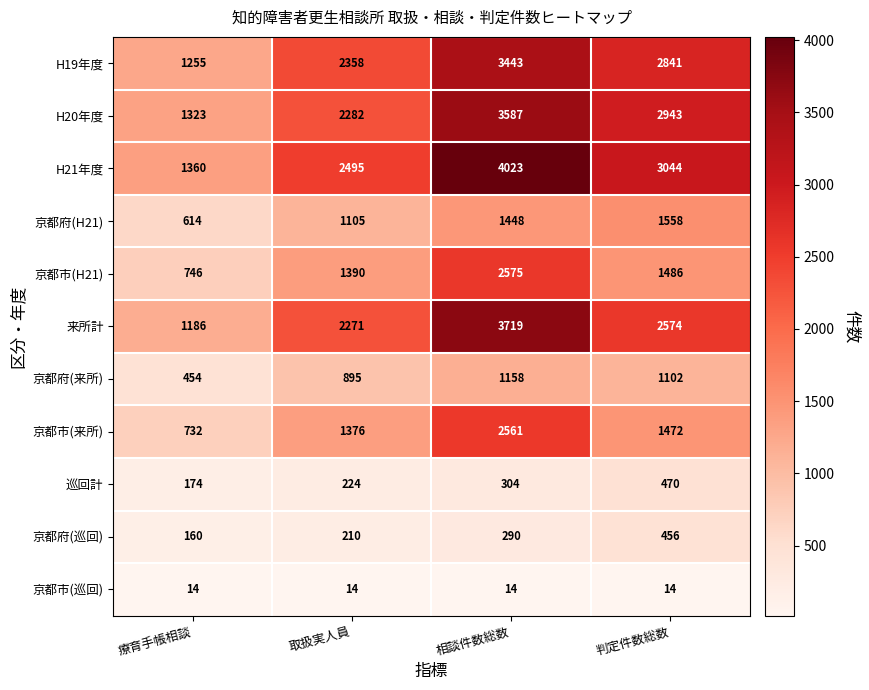

Which series has the largest range (max minus min)?

H21年度